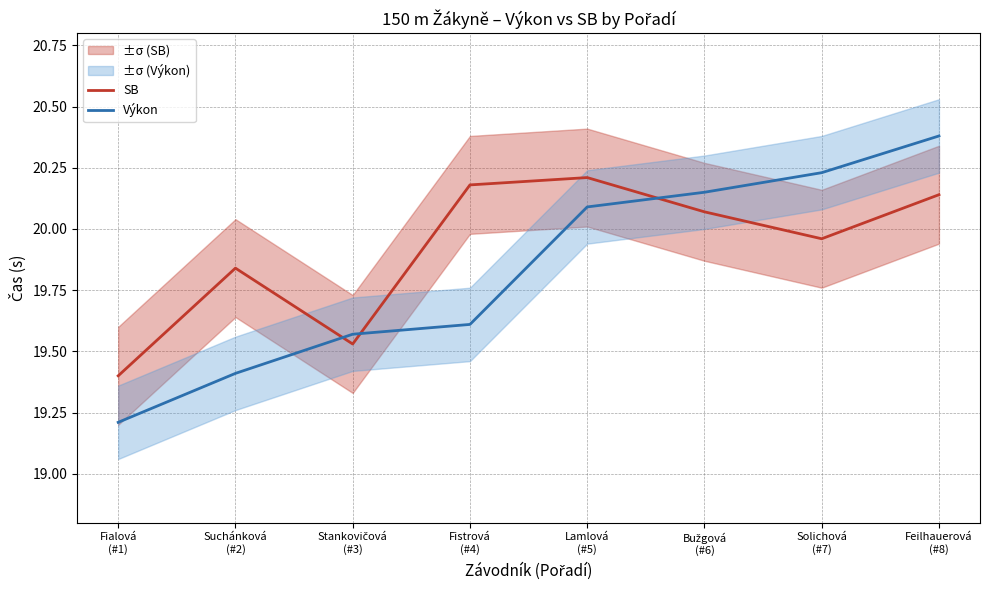

Where does the Výkon series first go above 20?

Lamlová
(#5)